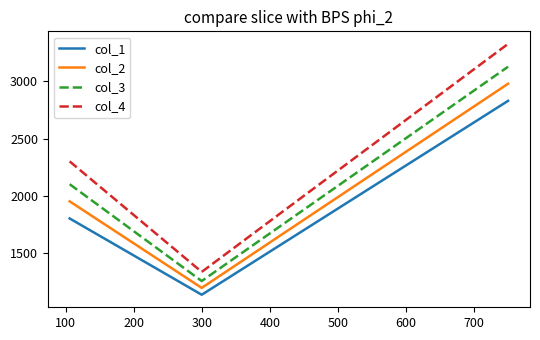

True or false: col_4 and col_2 cross at least once.

False